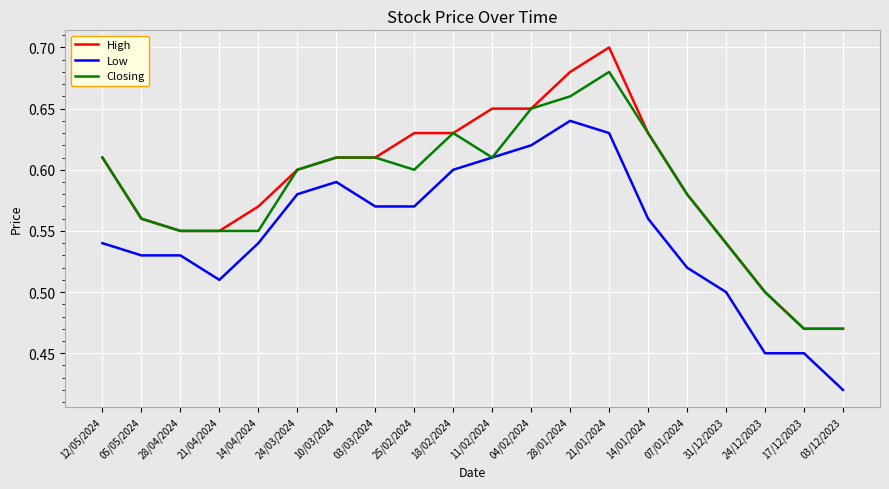

Is it true that Closing equals 0.2 at 31/12/2023?

False